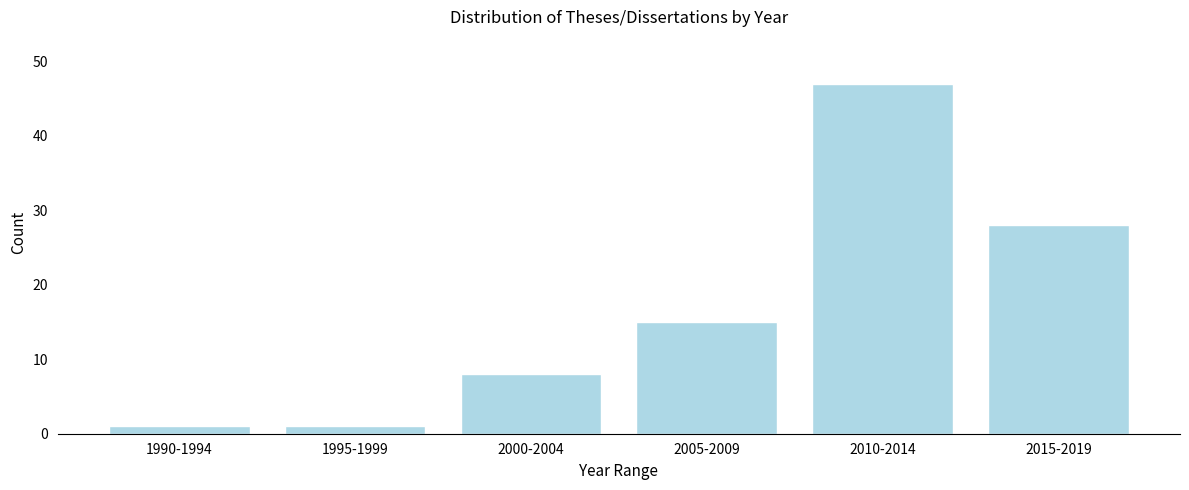

Reading left to right, list all the values displayed in this chart.

1	1	8	15	47	28